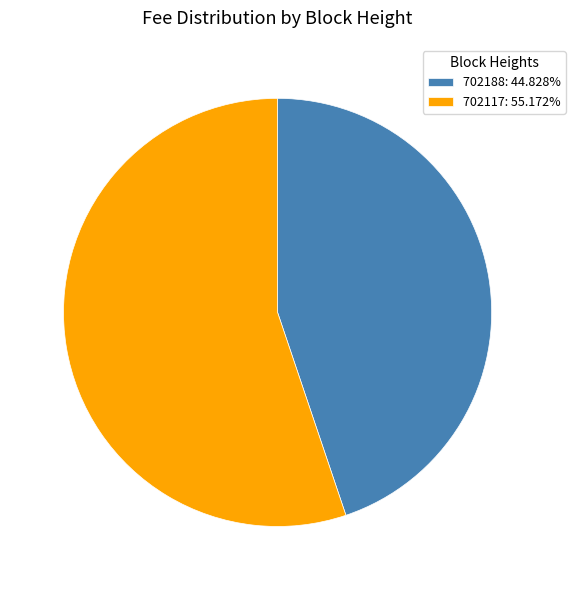

Which has a higher value, 702117 or 702188?

702117